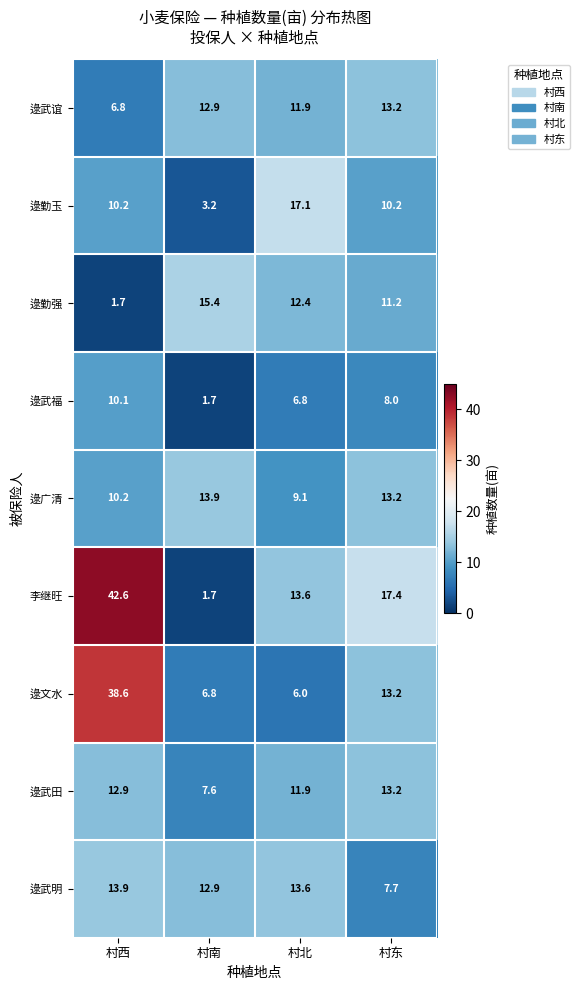

What is the average value of the 逯武谊 series?

11.2